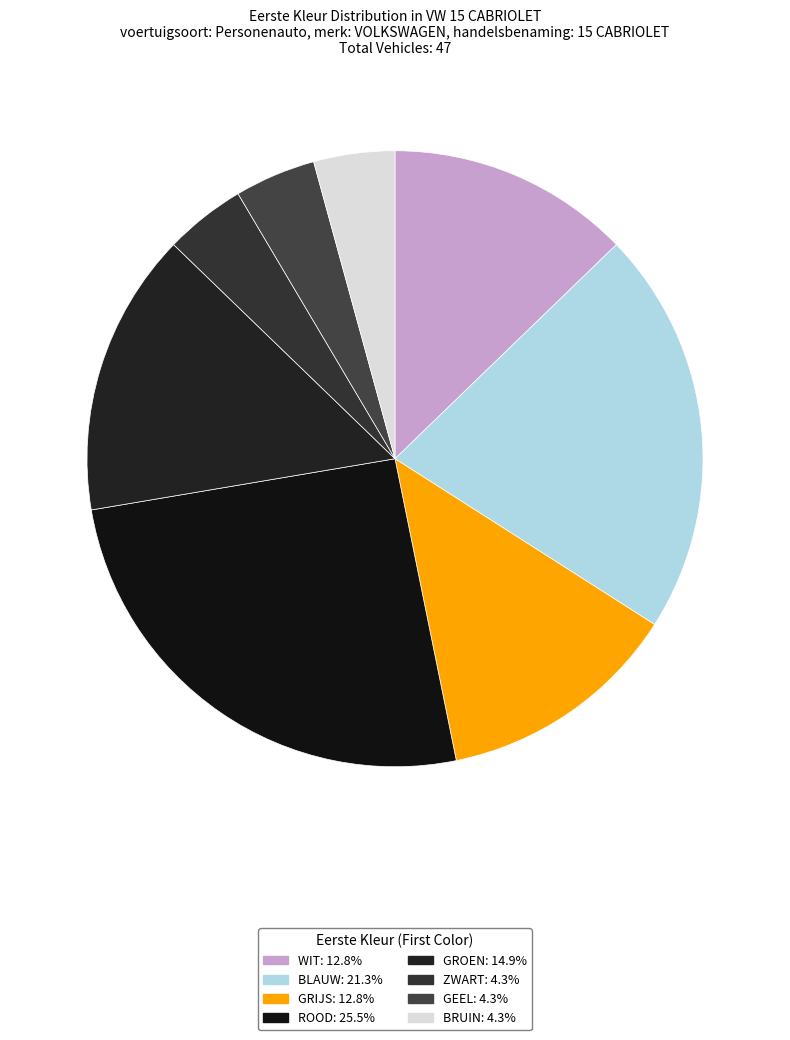

Count the number of slices in the pie.

8